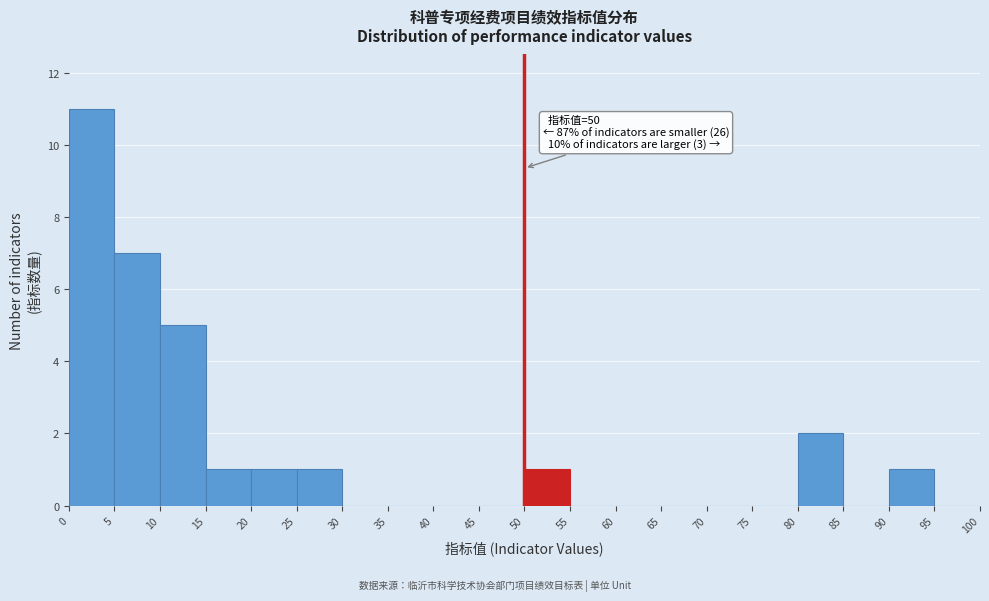

Which range on the x-axis has the tallest bar?

0 to 5